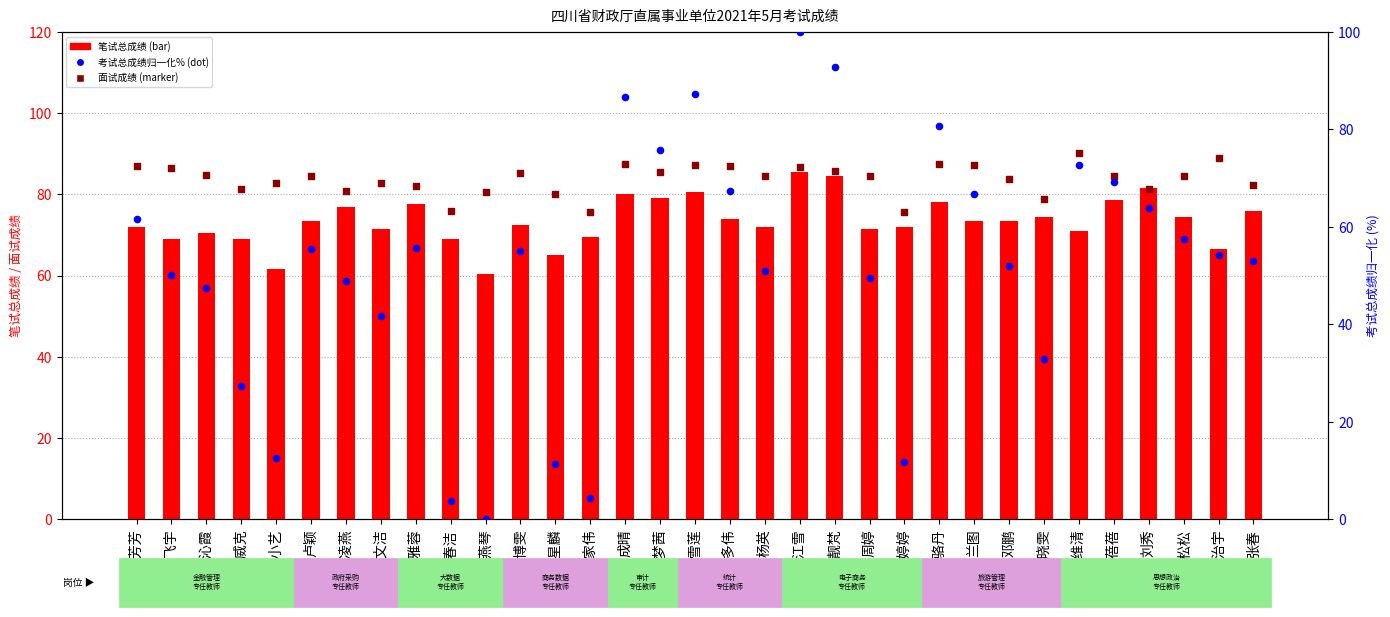

Which series has the largest total across all categories?

面试成绩